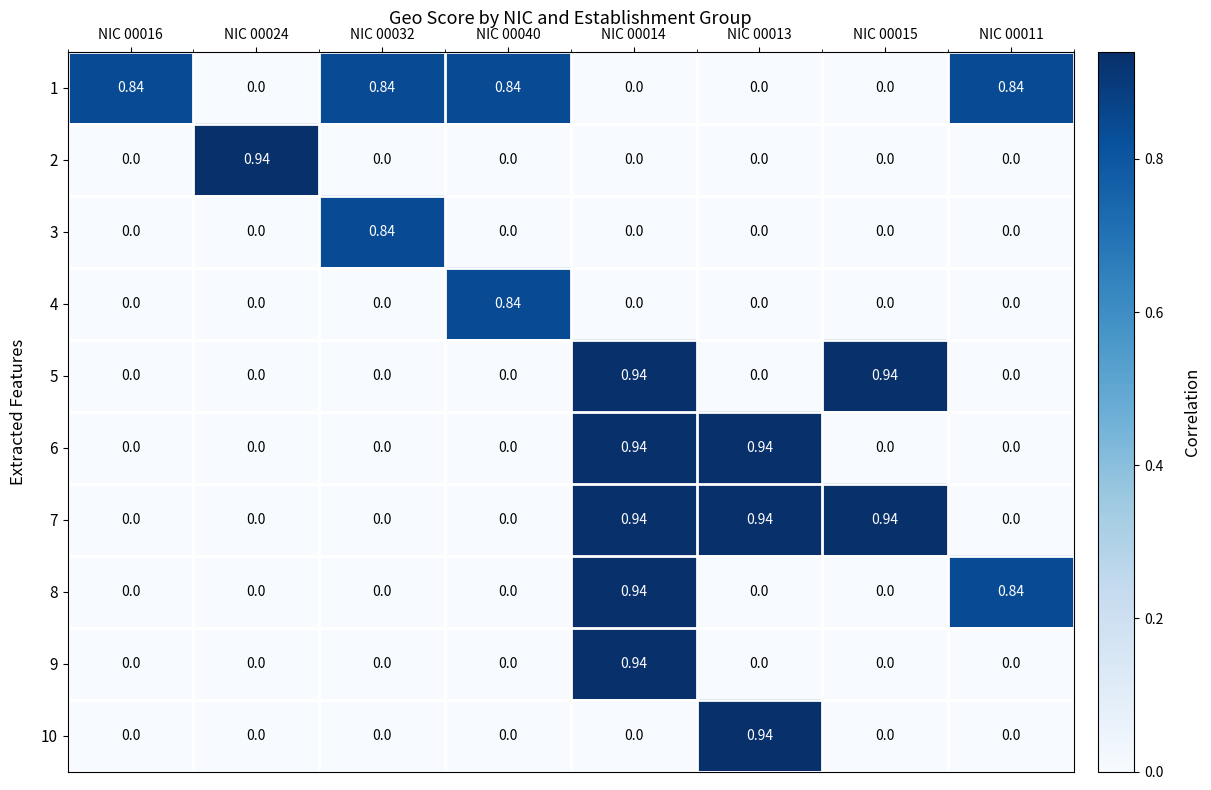

How many values in 7 are above zero?

3